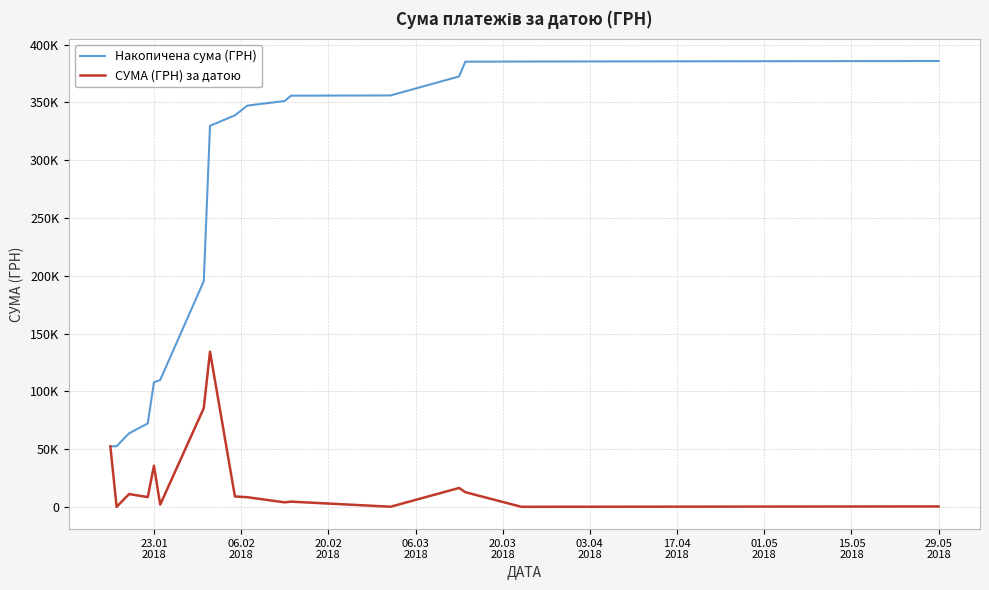

What is the difference between the maximum and minimum values in the Накопичена сума (ГРН) series?

333382.0